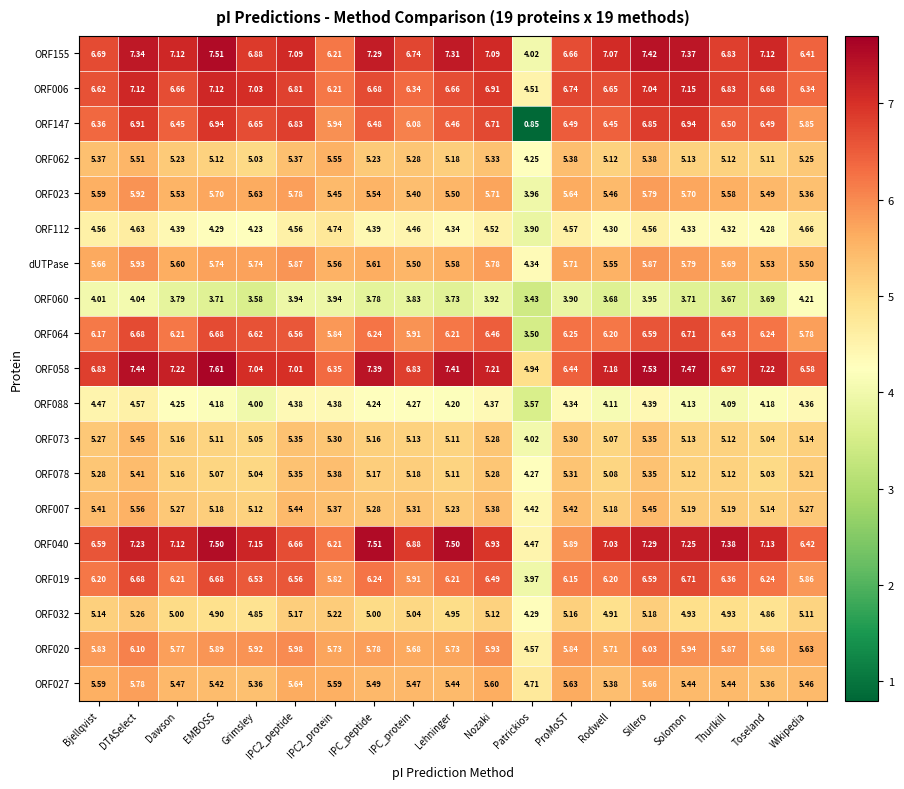

Where does the ORF088 series first go above 4?

Bjellqvist